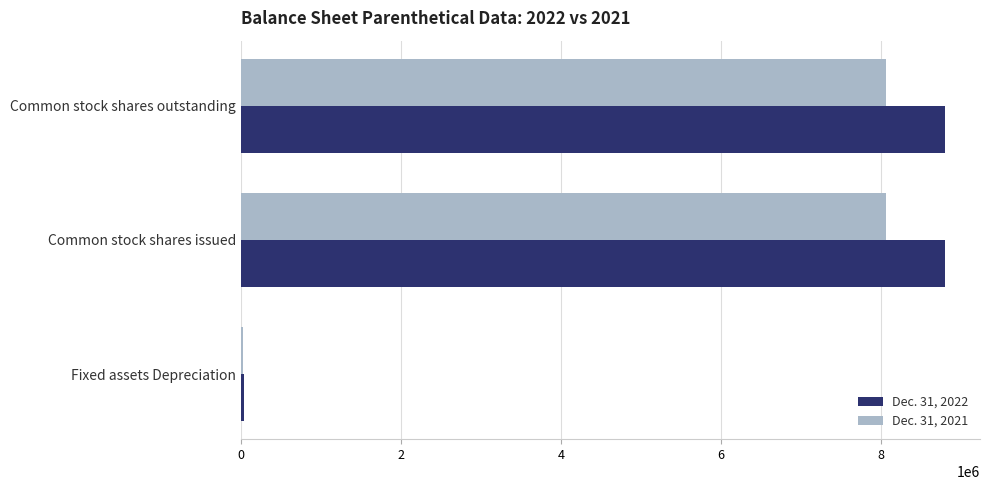

What is the highest value of the Dec. 31, 2021 series?

8057750